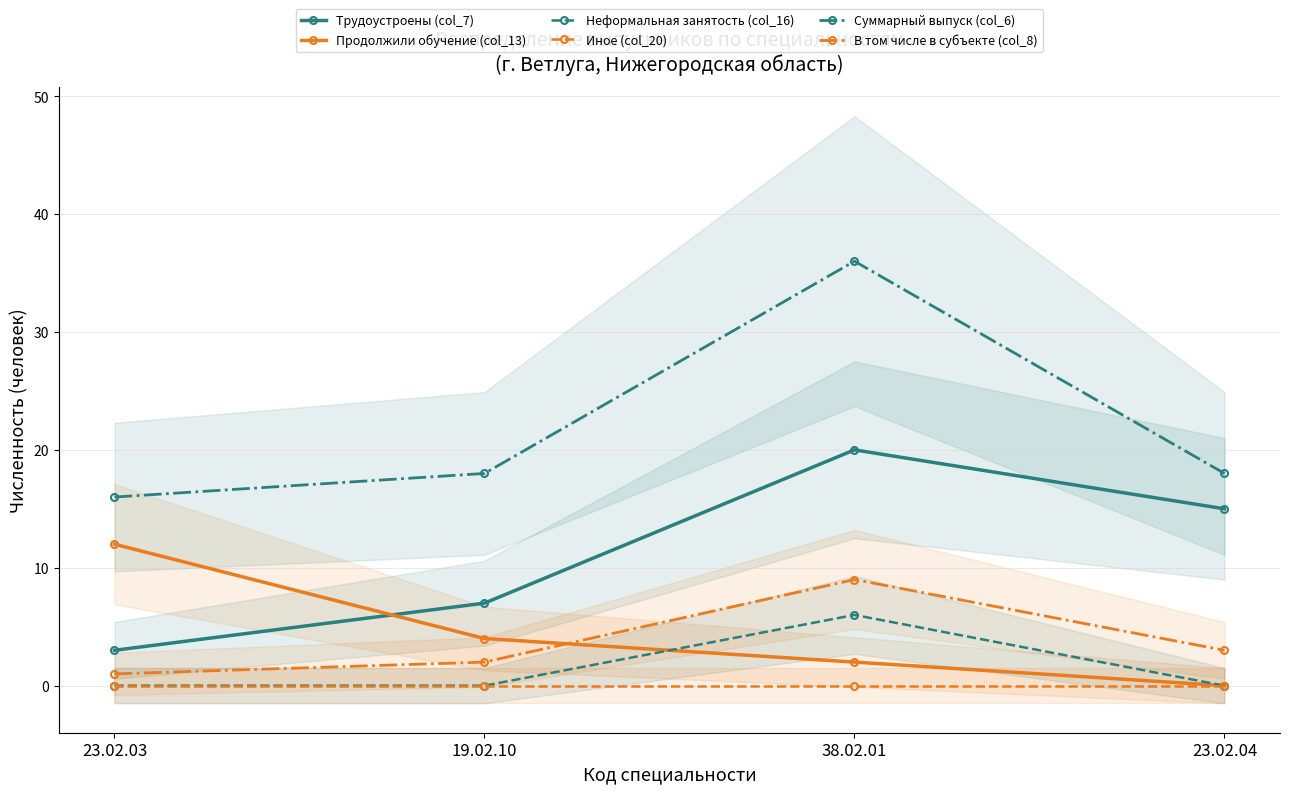

Where does the Продолжили обучение (col_13) series first go above 4?

23.02.03